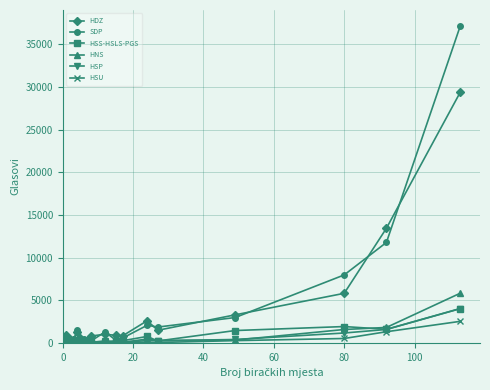

True or false: HSU has more than 2 points higher than both neighbors.

True